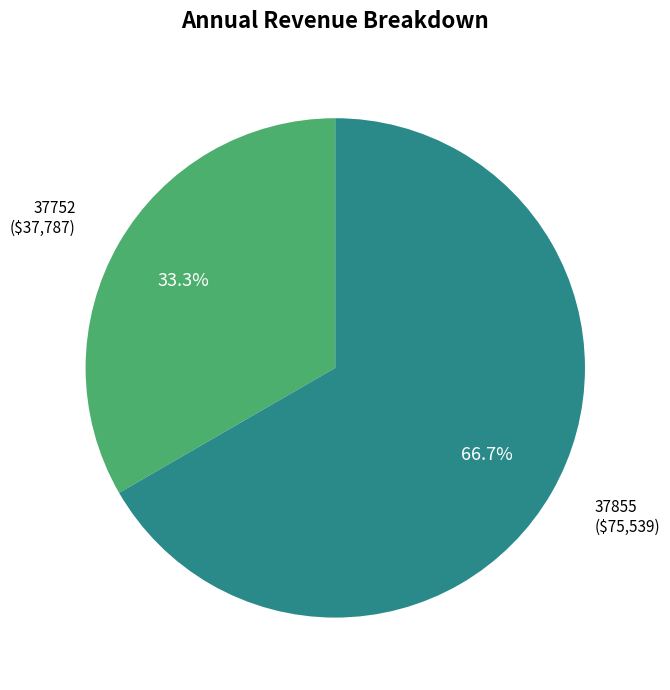

To the nearest percent, what is the average slice percentage?

50%